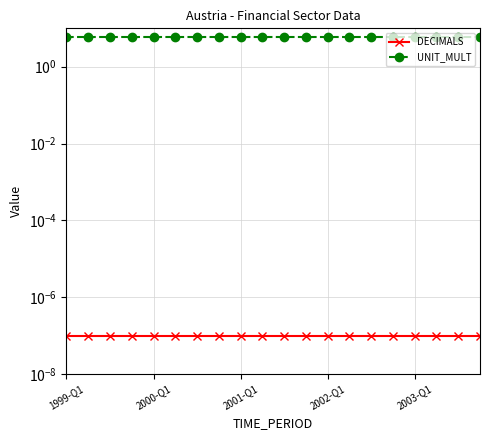

True or false: DECIMALS and UNIT_MULT cross at least once.

False